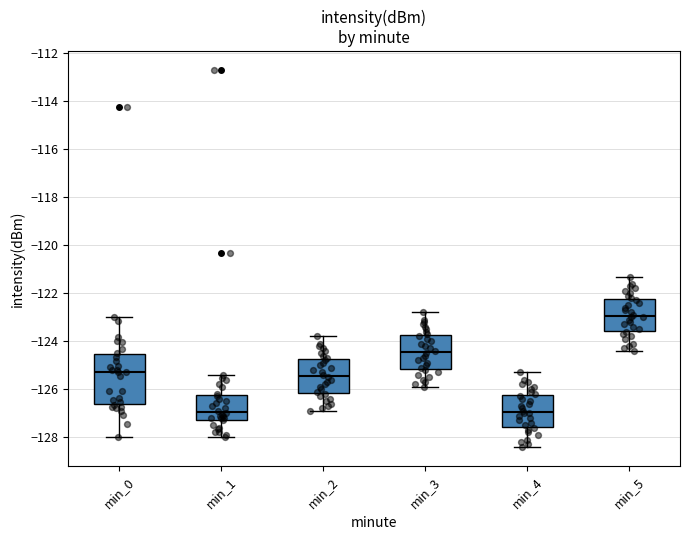

Which box is the tallest, from its lower edge to its upper edge?

min_0